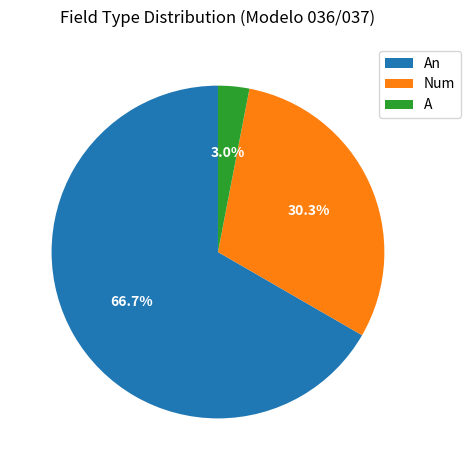

To the nearest percent, what portion does Num represent?

30%